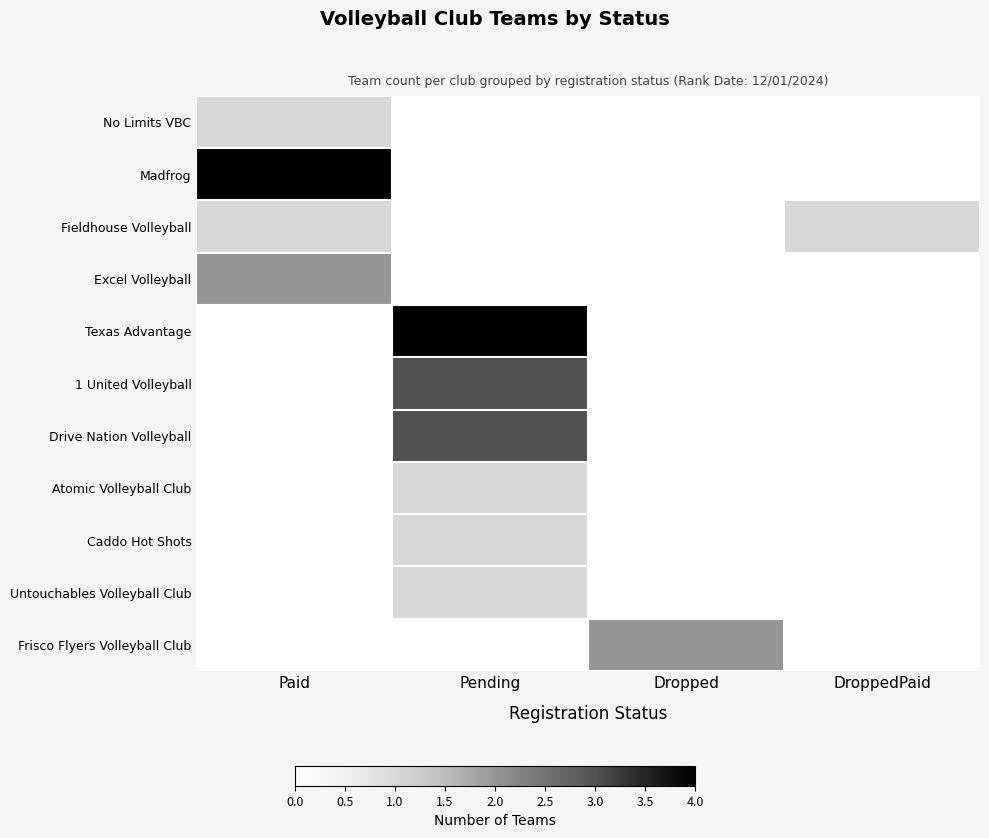

What is the greatest value displayed?

4